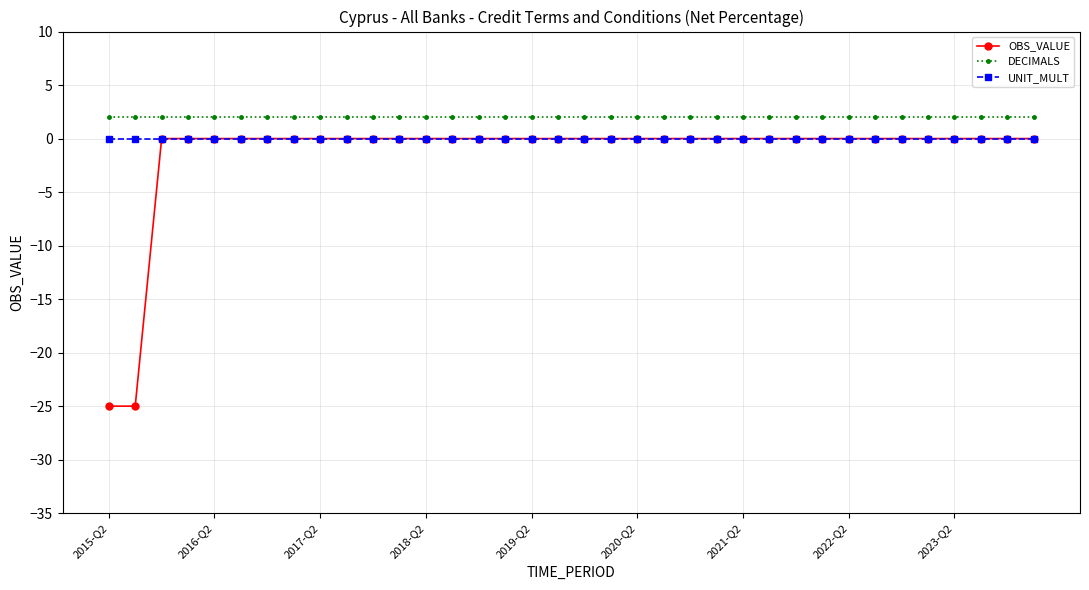

True or false: UNIT_MULT and DECIMALS cross at least once.

False